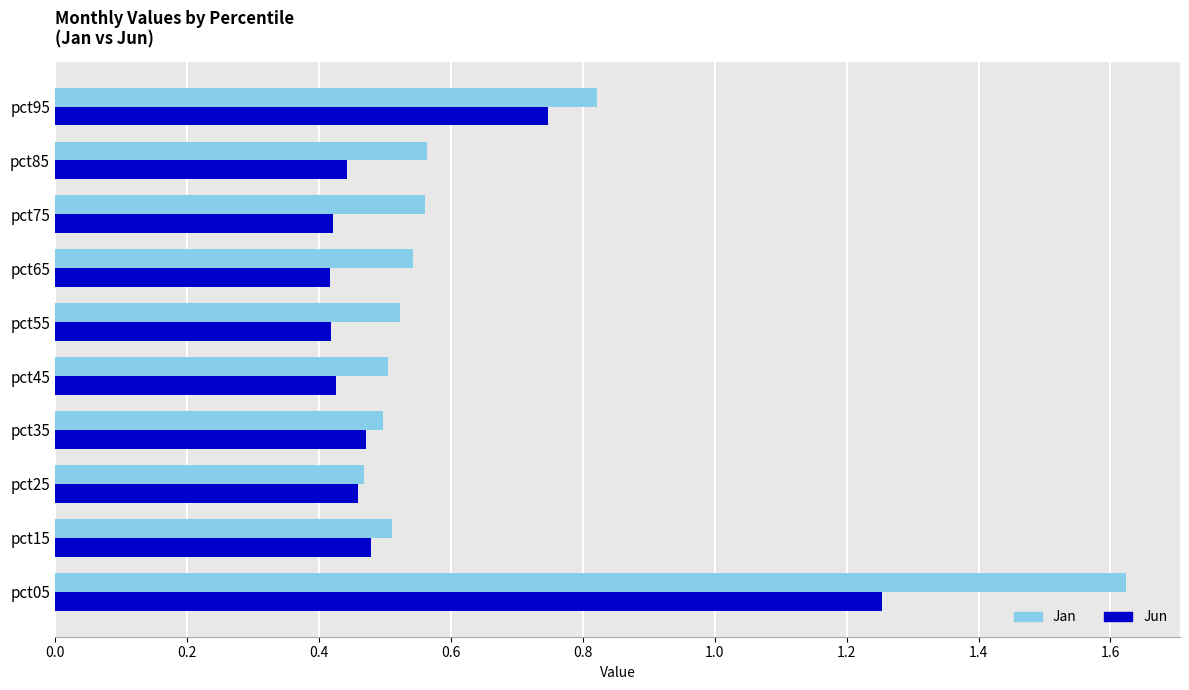

List the series in order of their overall mean, lowest first.

Jun, Jan